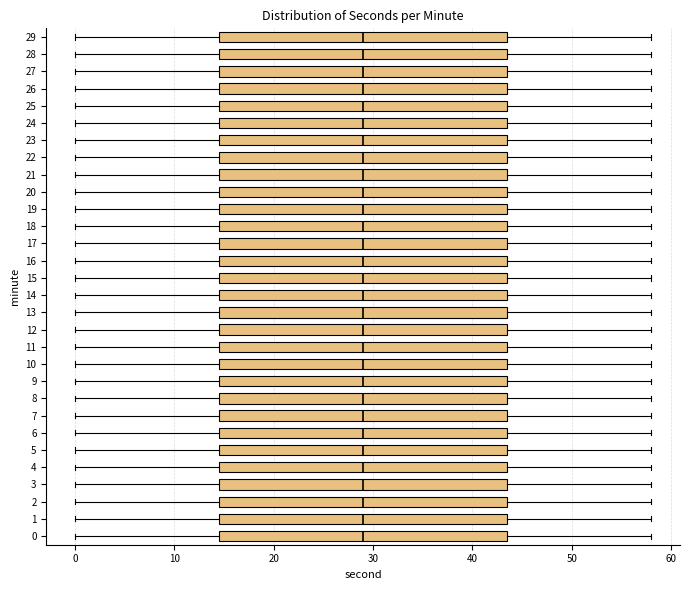

Where does the left whisker of the box at y = 21 end on the x-axis? The values are not printed on the chart, so give them approximately, as read against the axis.

0